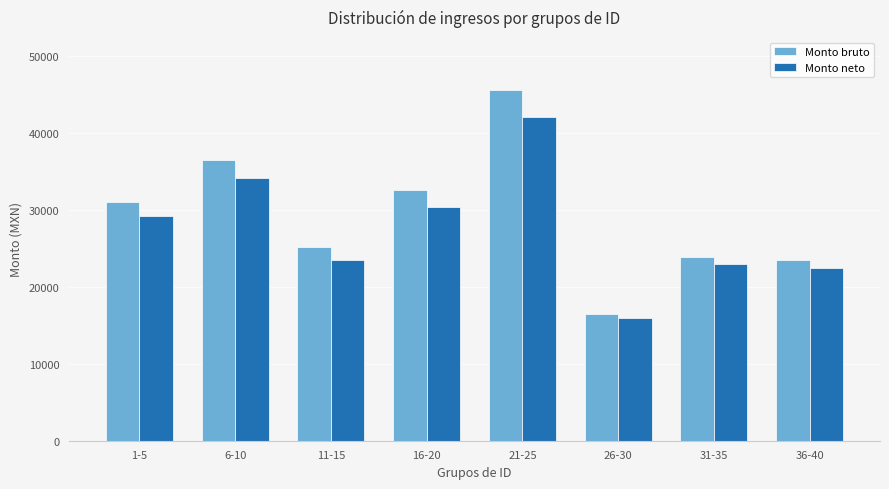

What is the minimum value for Monto neto?

16000.0